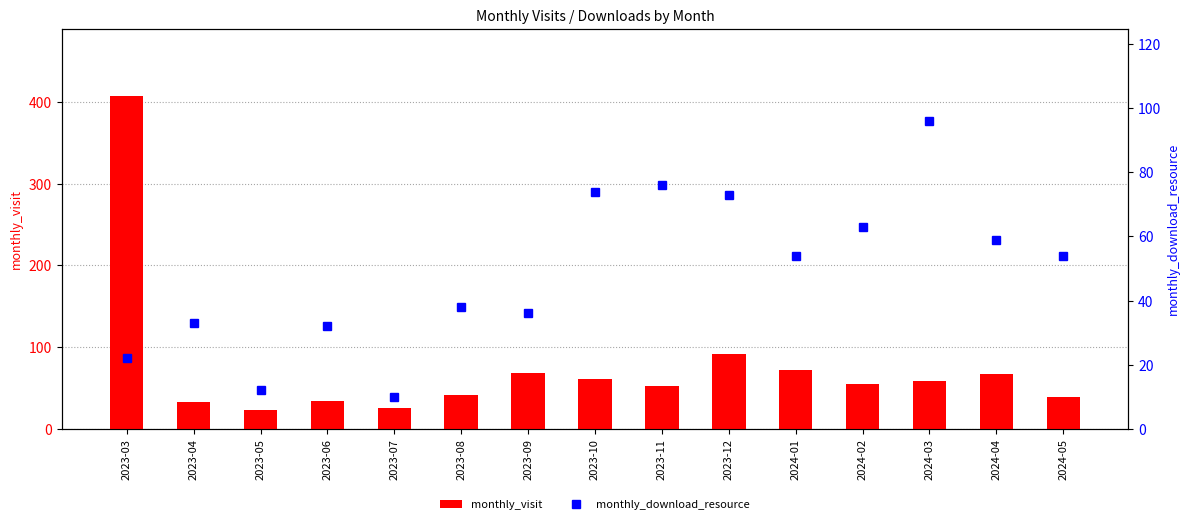

What is the label of the 3rd bar from the right?

2024-03